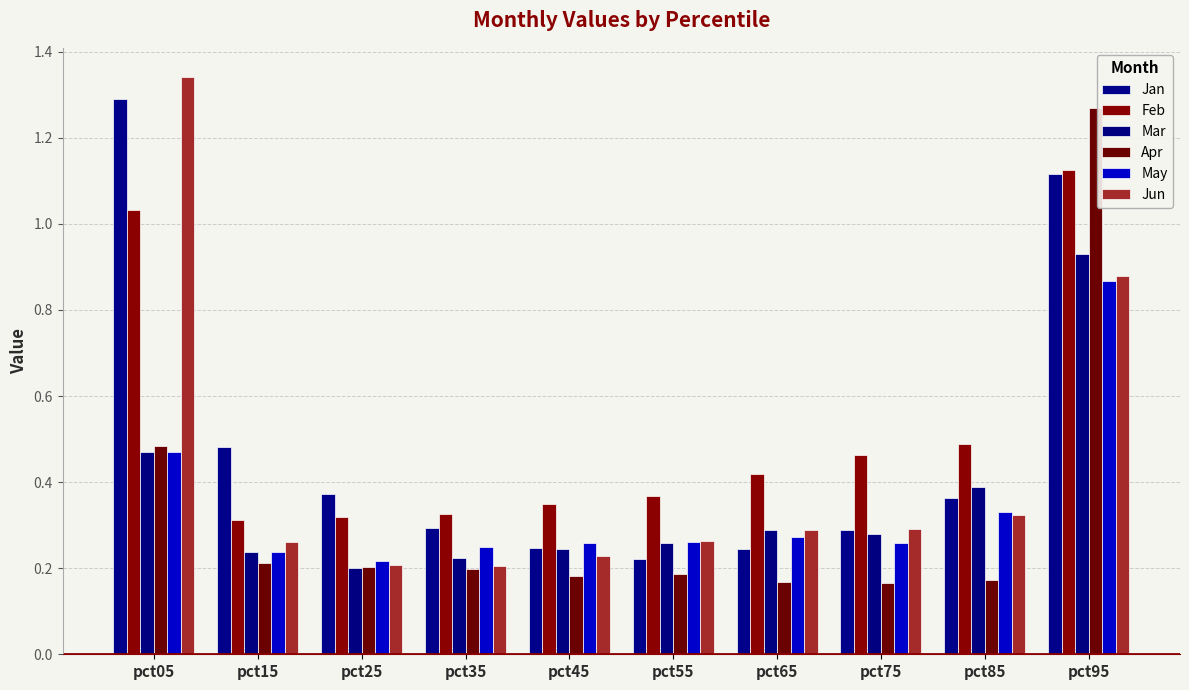

At which category is the sum across all series the highest?

pct95